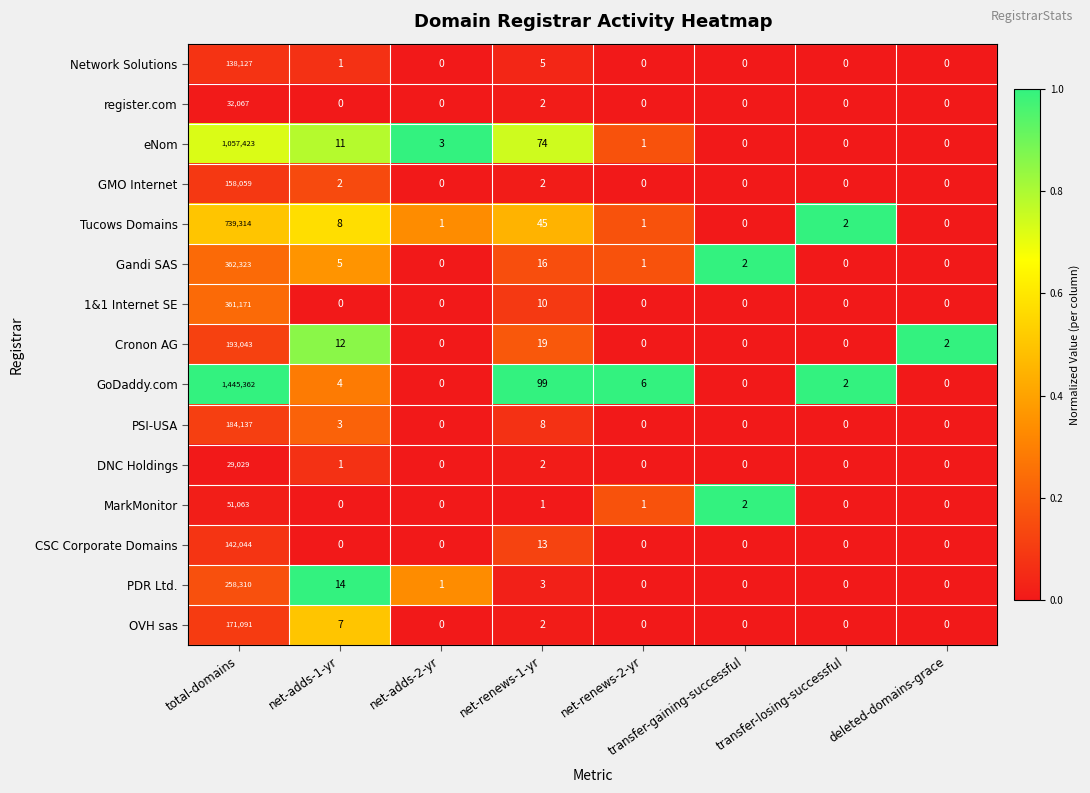

Which label corresponds to the largest value in the chart?

total-domains